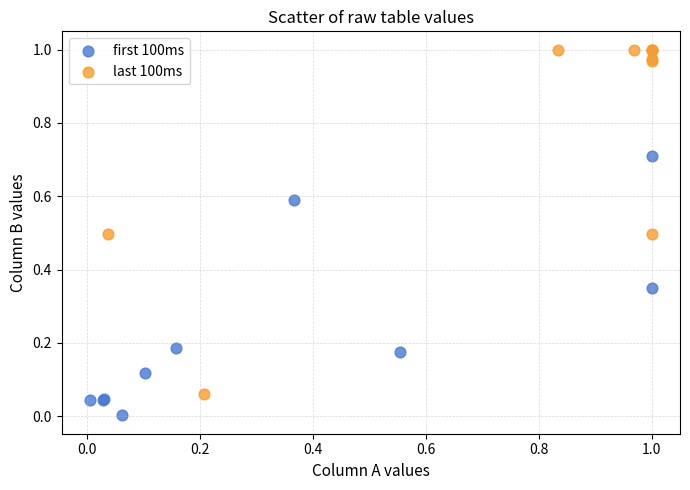

Which series reaches the minimum Y coordinate?

first 100ms